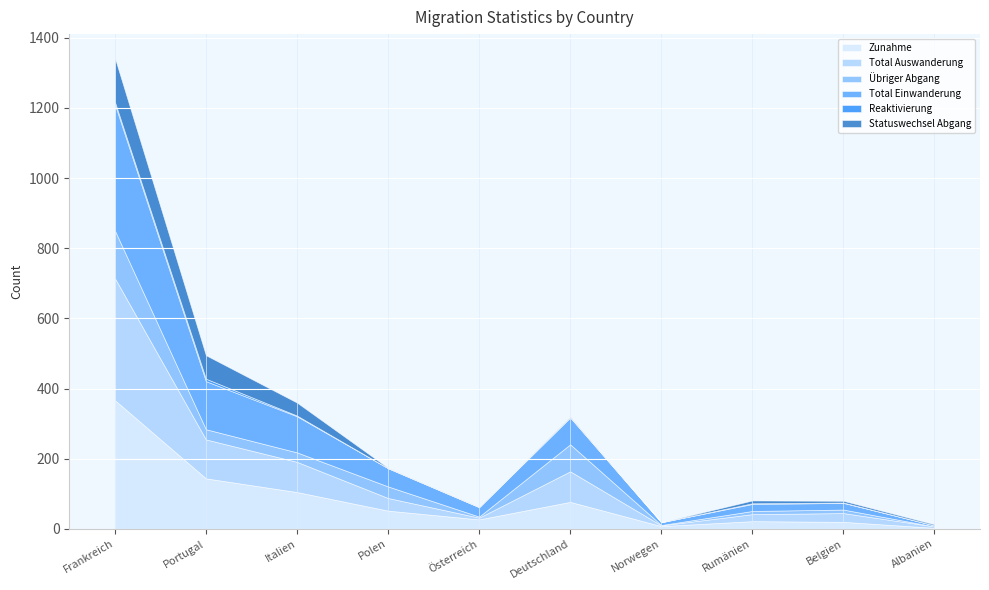

Which category has the lowest value in the Übriger Abgang series?

Albanien